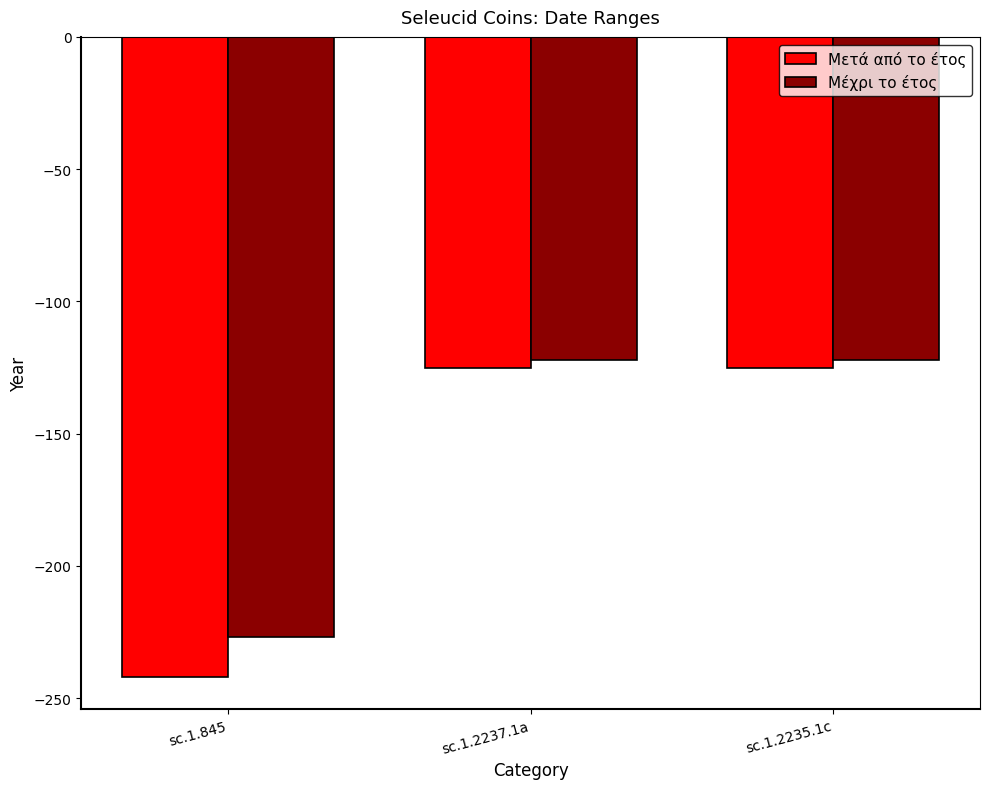

Is it true that Μέχρι το έτος equals -122 at sc.1.2237.1a?

True